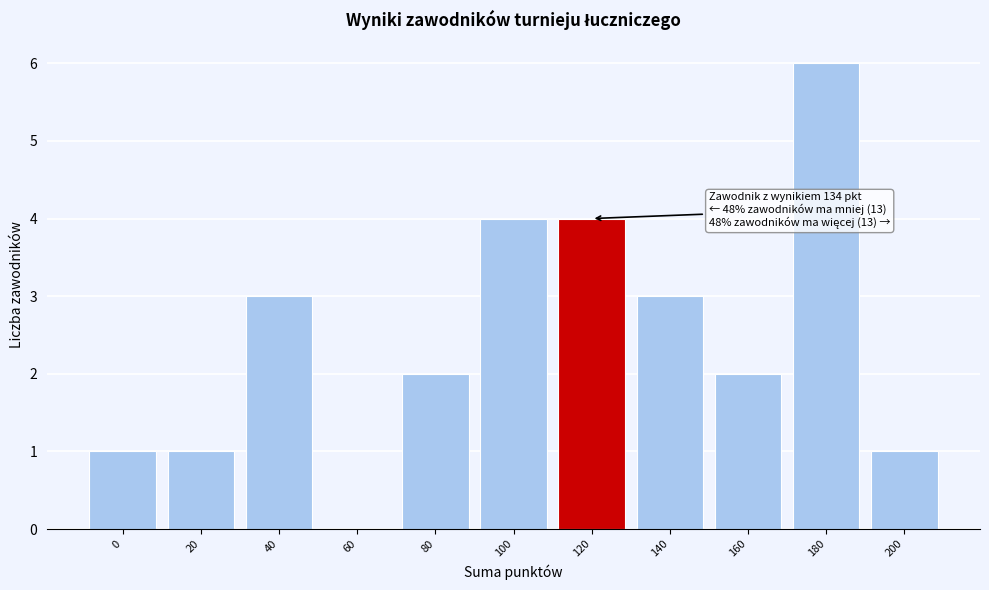

Reading left to right, transcribe all the data shown in this chart.

0=1	20=1	40=3	60=0	80=2	100=4	120=4	140=3	160=2	180=6	200=1